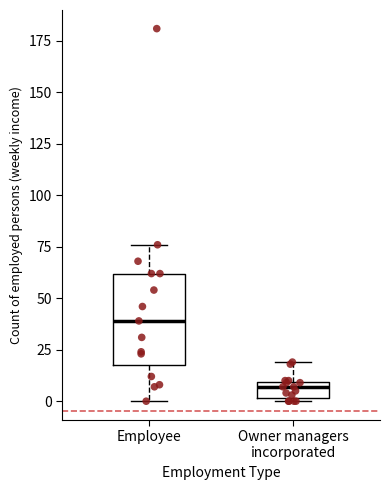

Where is the upper edge of the box for Employee on the y-axis? The values are not printed on the chart, so give them approximately, as read against the axis.

60